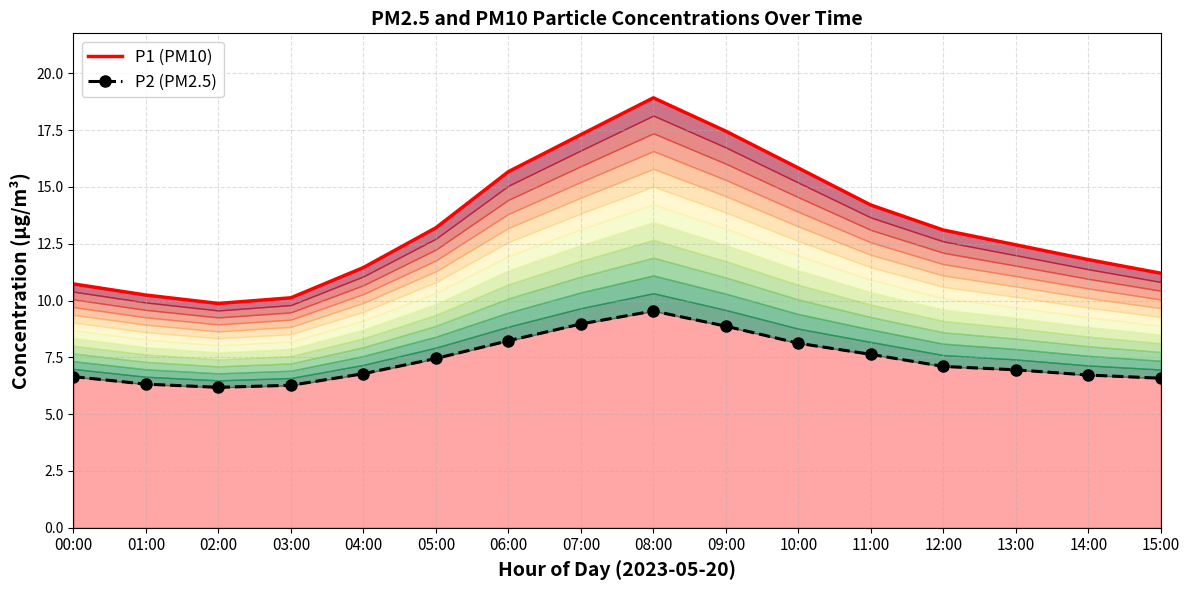

How many lines are shown in the chart?

2